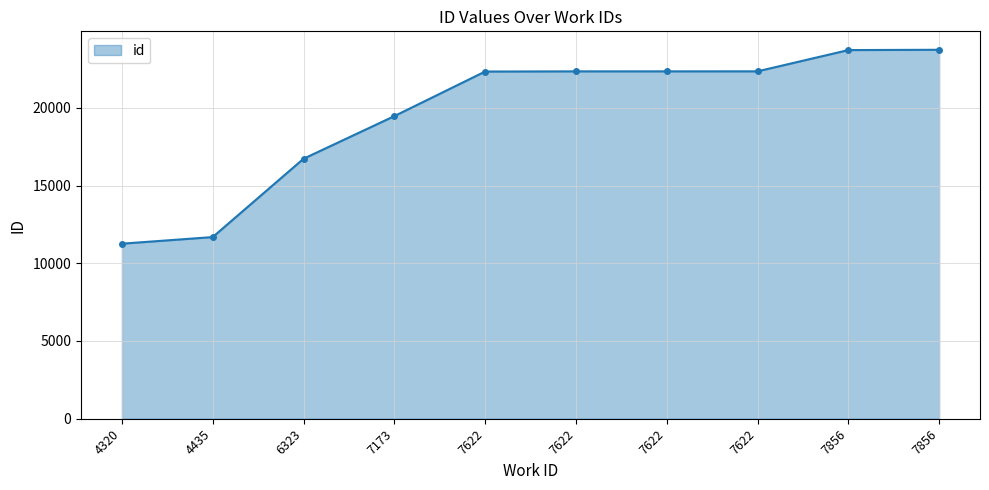

At which label is the value closest to 17495?

6323